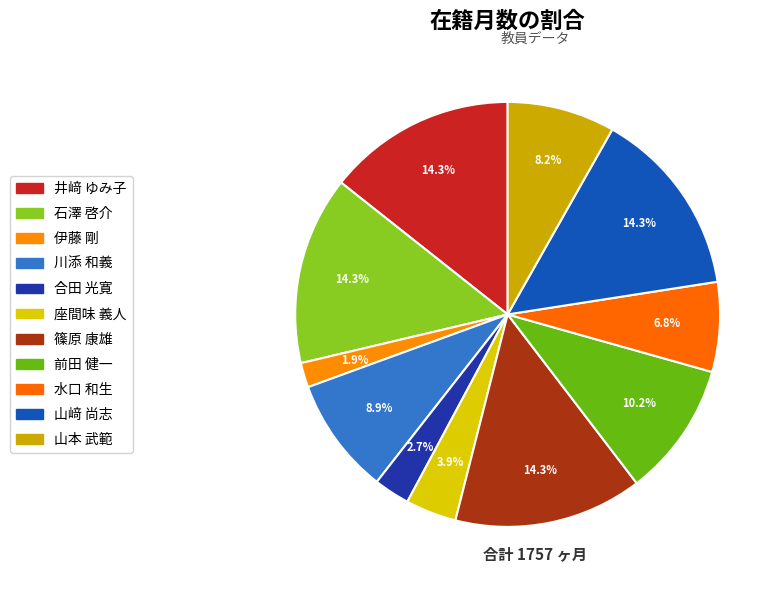

Count the number of slices in the pie.

11